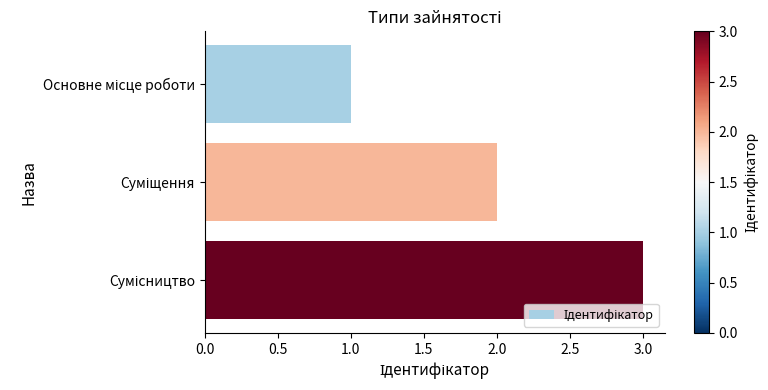

What is the difference between the second highest and minimum values?

1